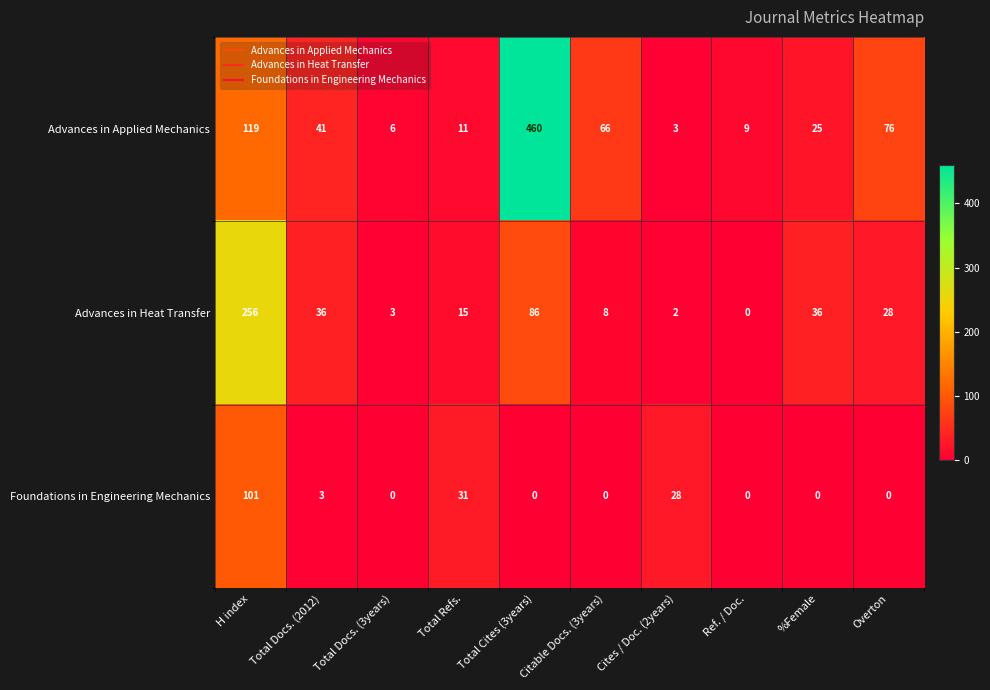

Which series changed the most between Citable Docs. (3years) and Overton?

Advances in Heat Transfer